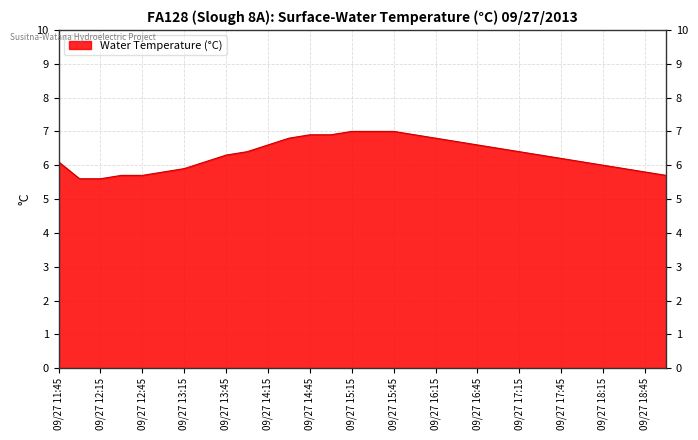

What is the greatest value displayed?

7.0